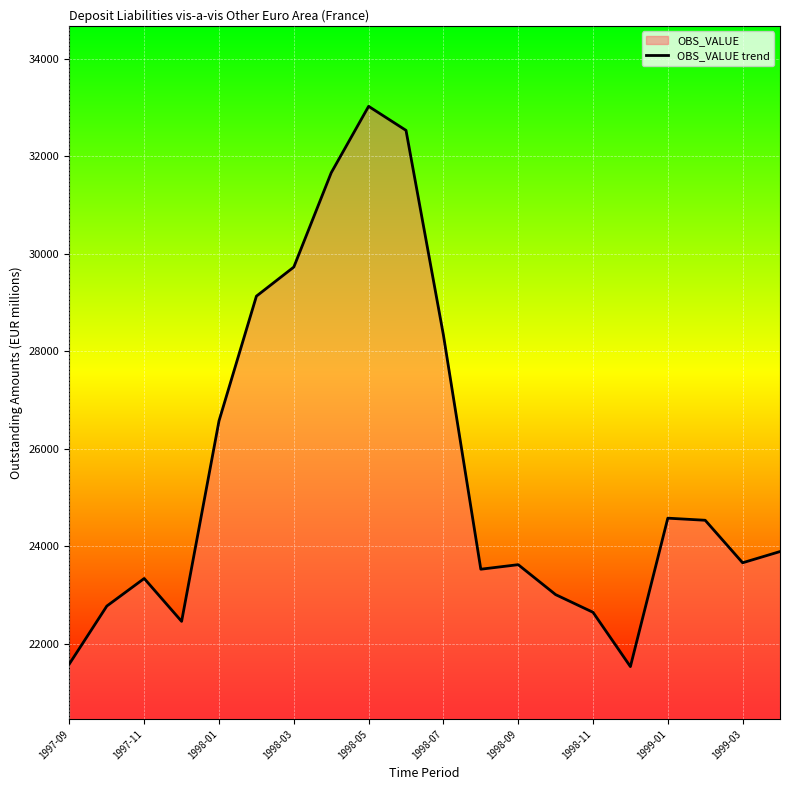

How many data points are above 23896?

9